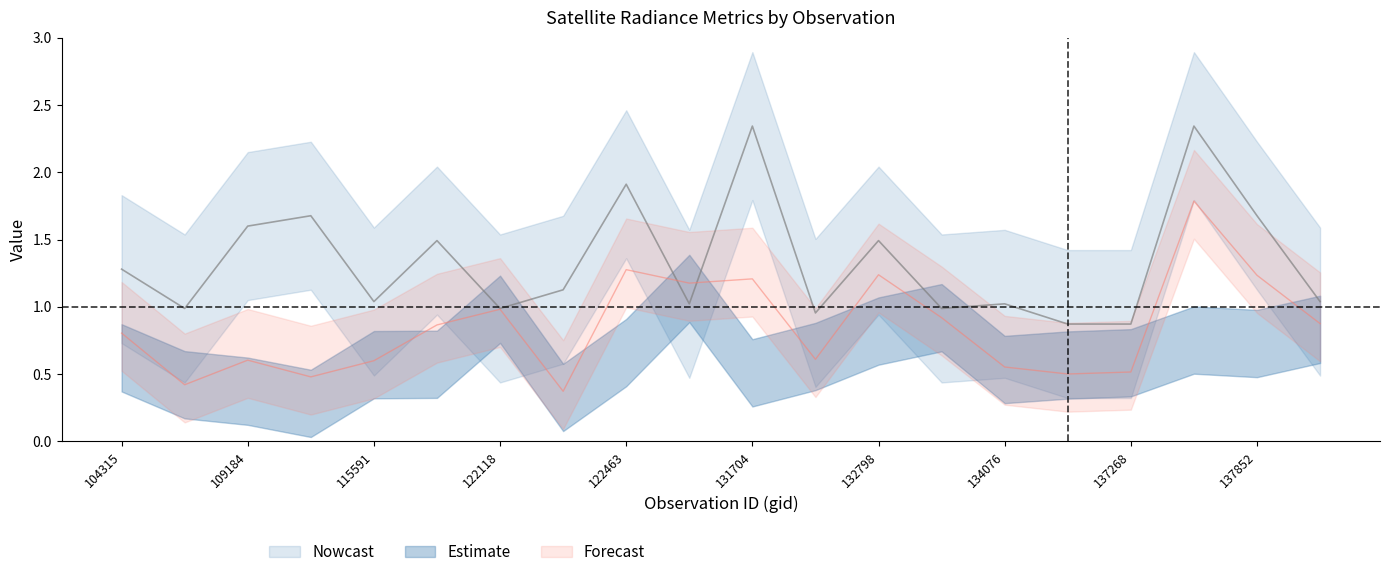

What is the maximum value for dnbrad?

1.8